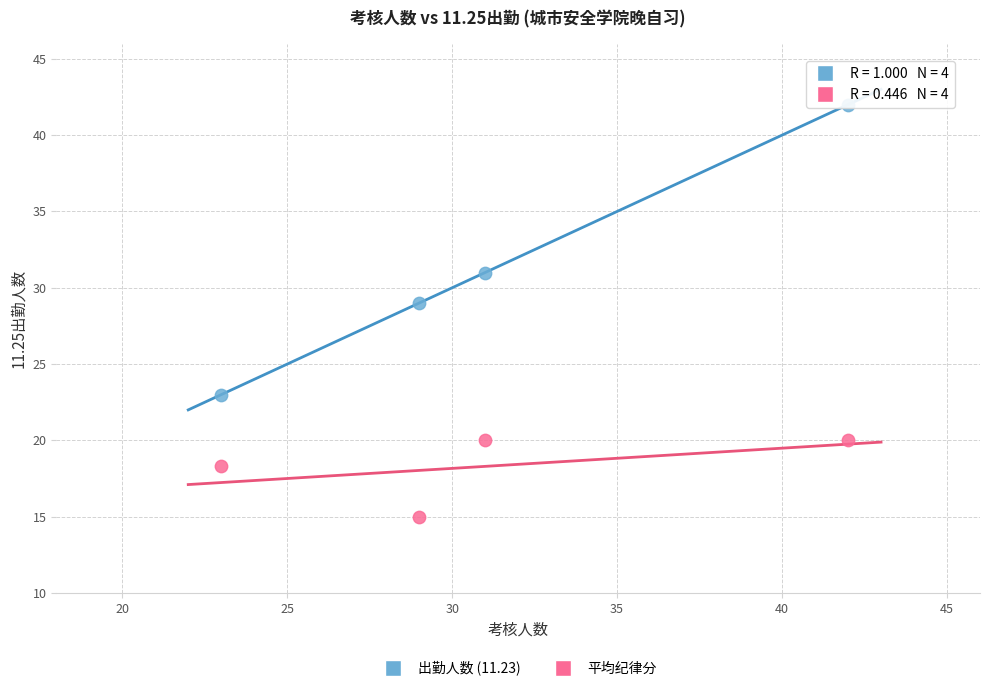

Which series reaches the minimum Y coordinate?

平均纪律分